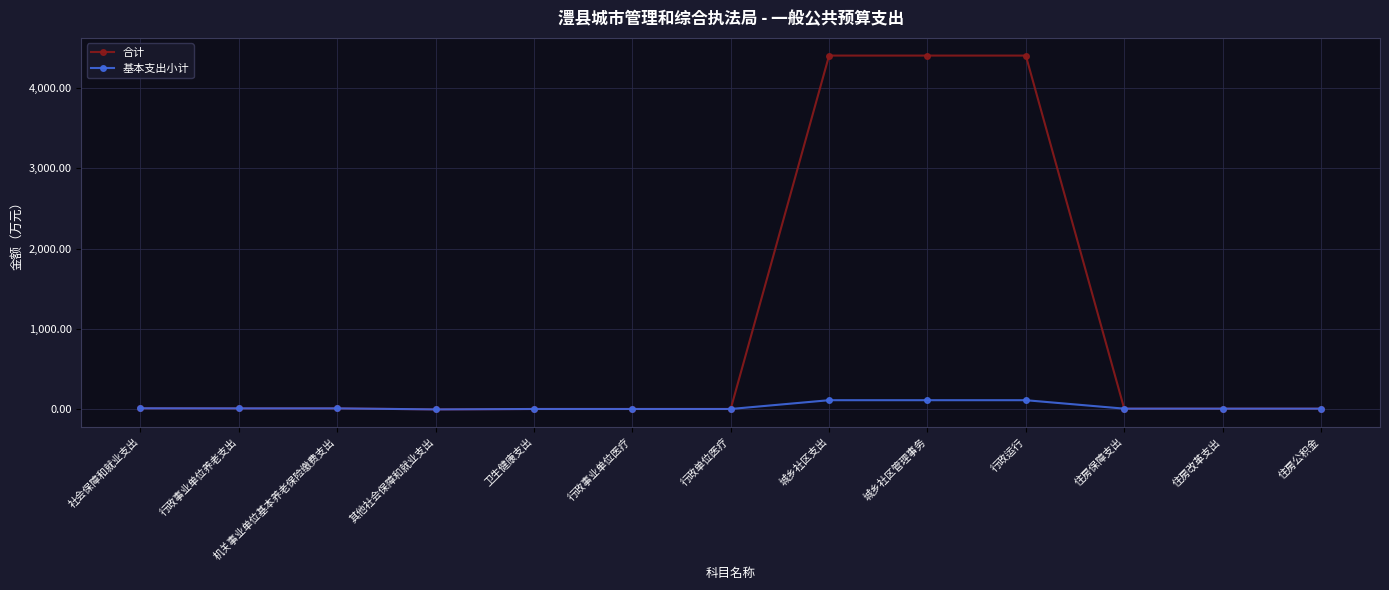

What is the sum of the 基本支出小计 values at 卫生健康支出 and 其他社会保障和就业支出?

7.4